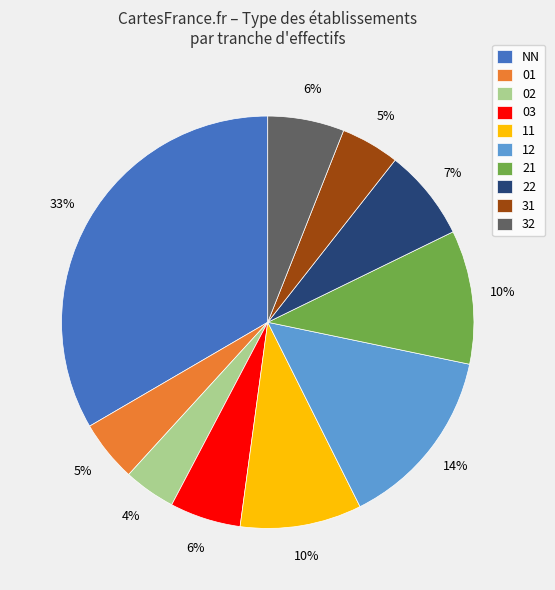

To the nearest percent, what portion does 02 represent?

4%